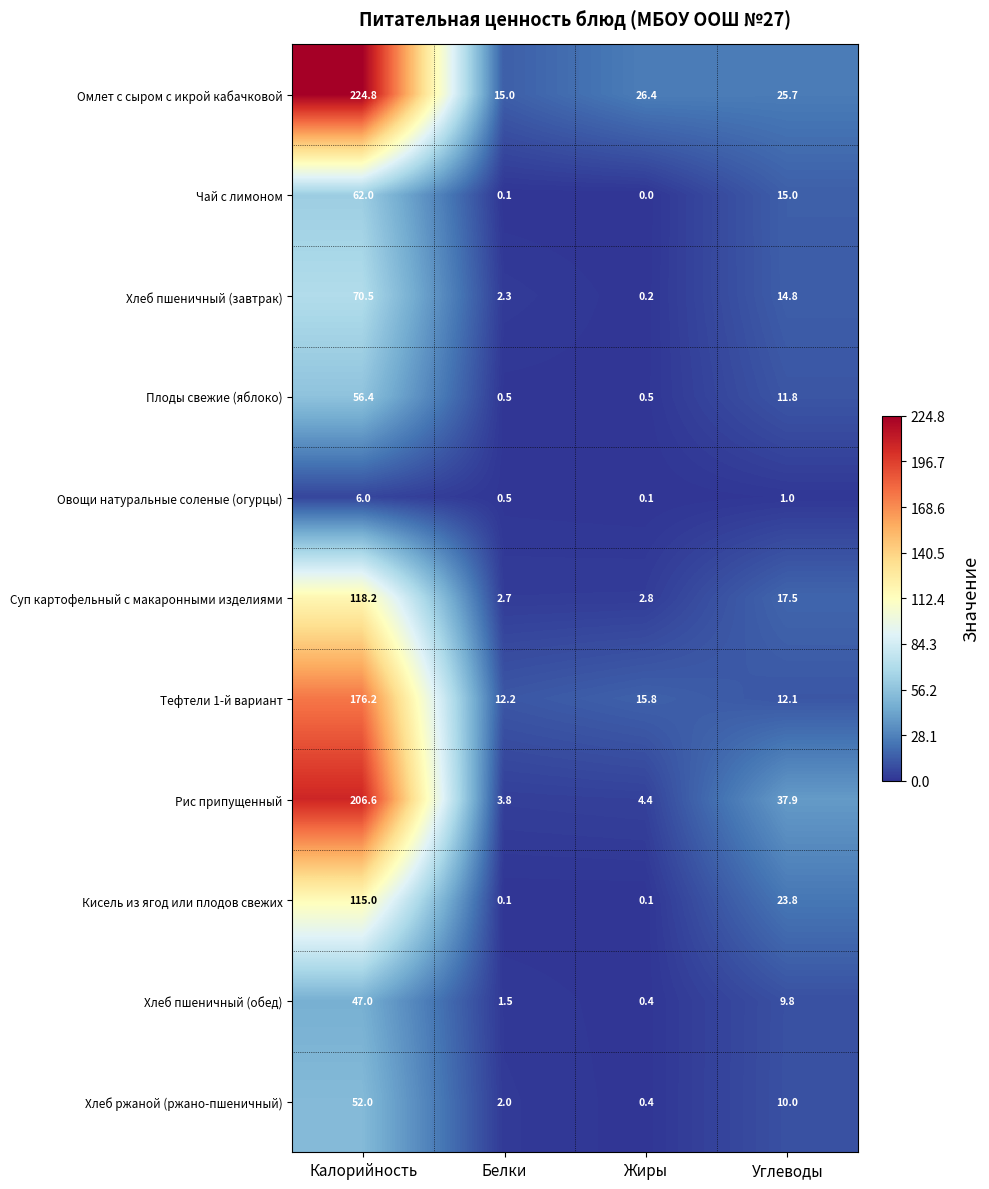

What is the difference between the highest and lowest values at Белки?

14.9